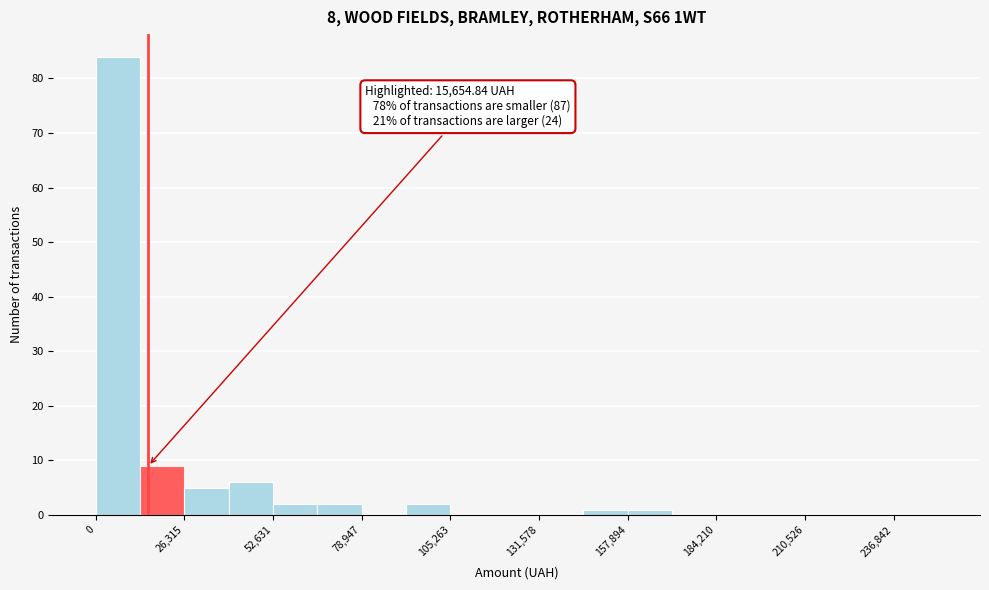

Read against the x-axis, roughly where is the centre of the tallest bar?

5000